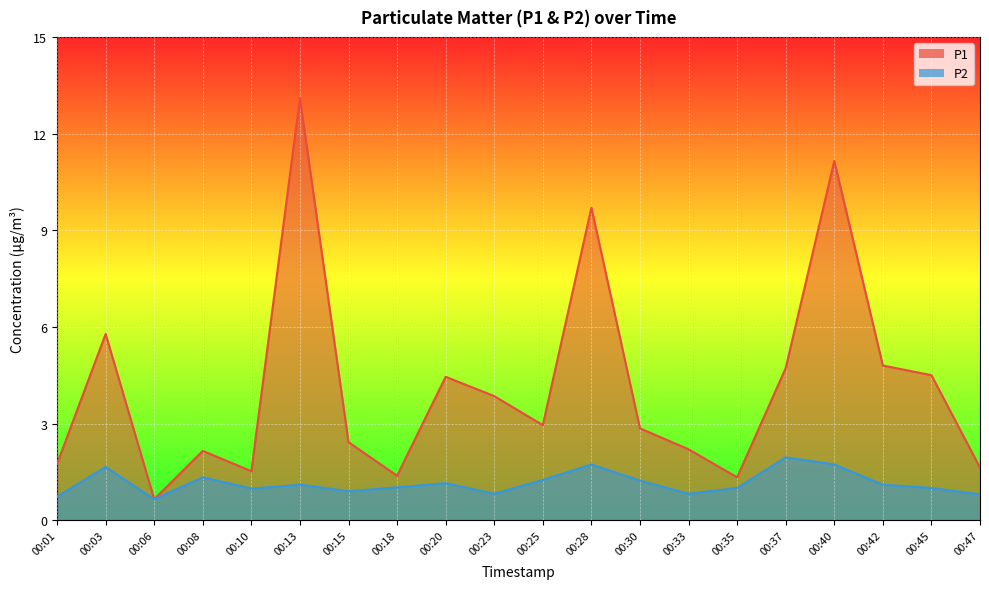

True or false: P2 and P1 intersect in this chart.

False